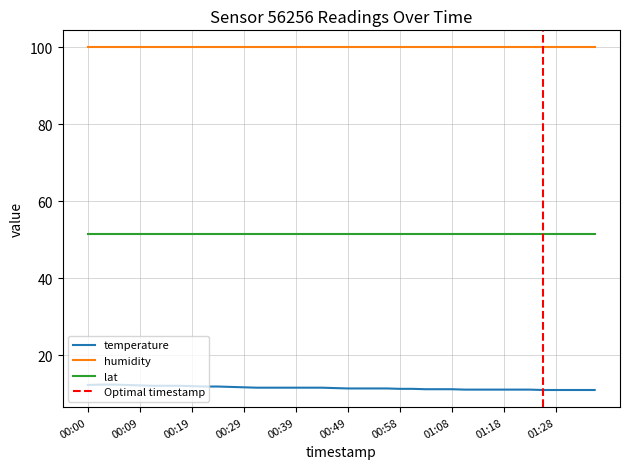

What is the label of the 10th point from the left?

00:22